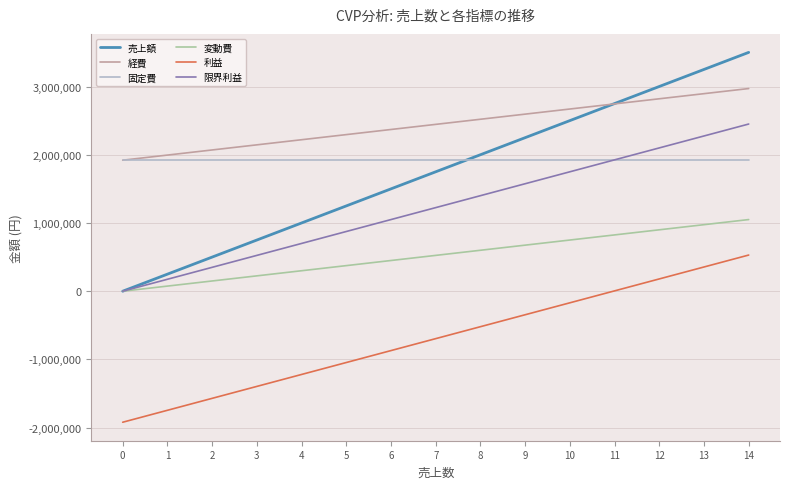

Which series has the widest spread of values?

売上額